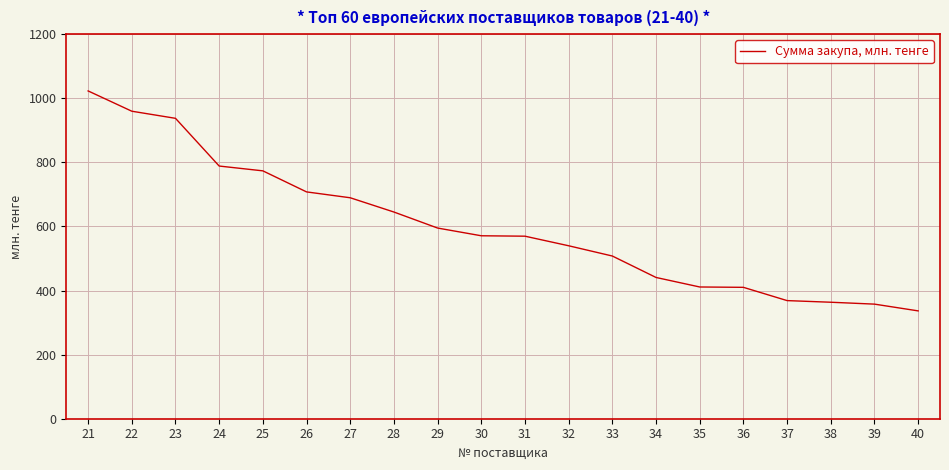

Where does the data first go above 570?

21